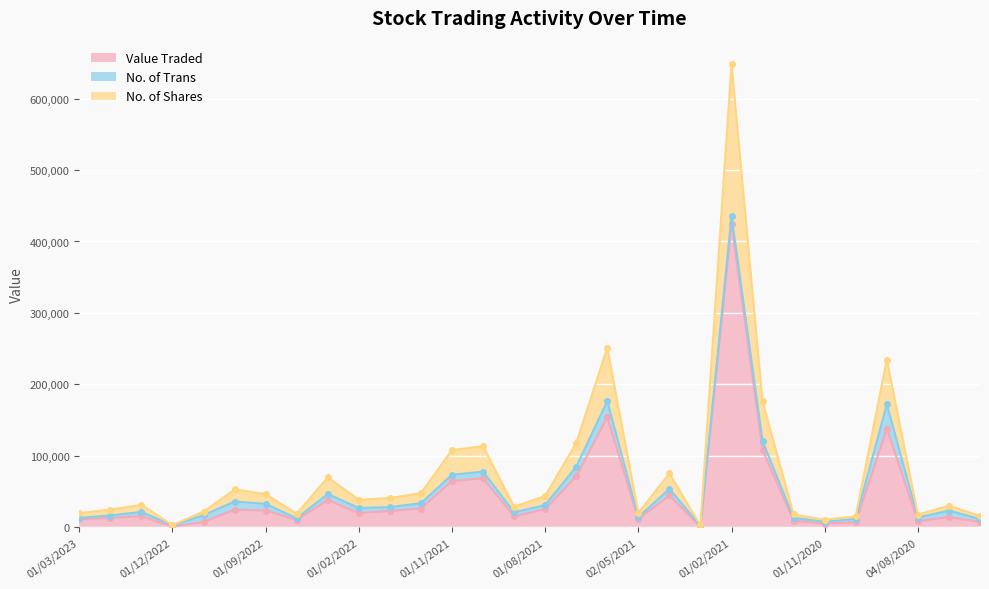

At how many categories does at least one series exceed 258799?

1